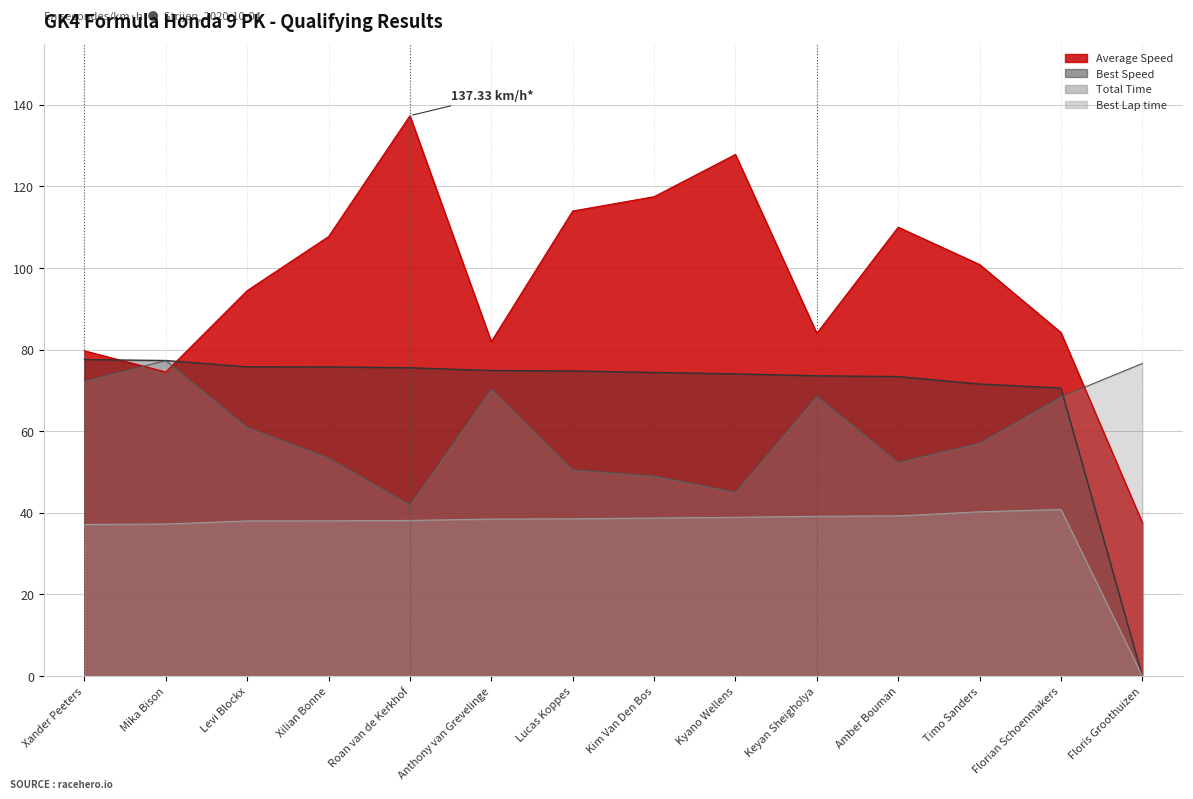

What is the label of the 5th point from the left?

Roan van de Kerkhof